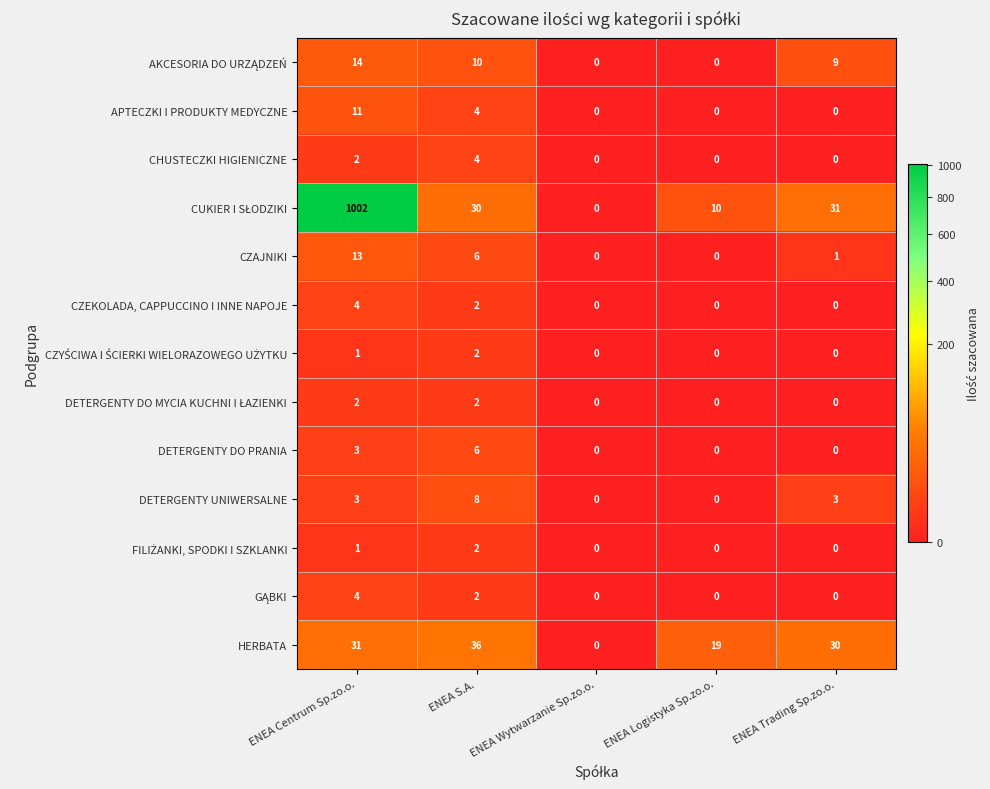

What is the difference between the maximum and minimum values in the CHUSTECZKI HIGIENICZNE series?

4